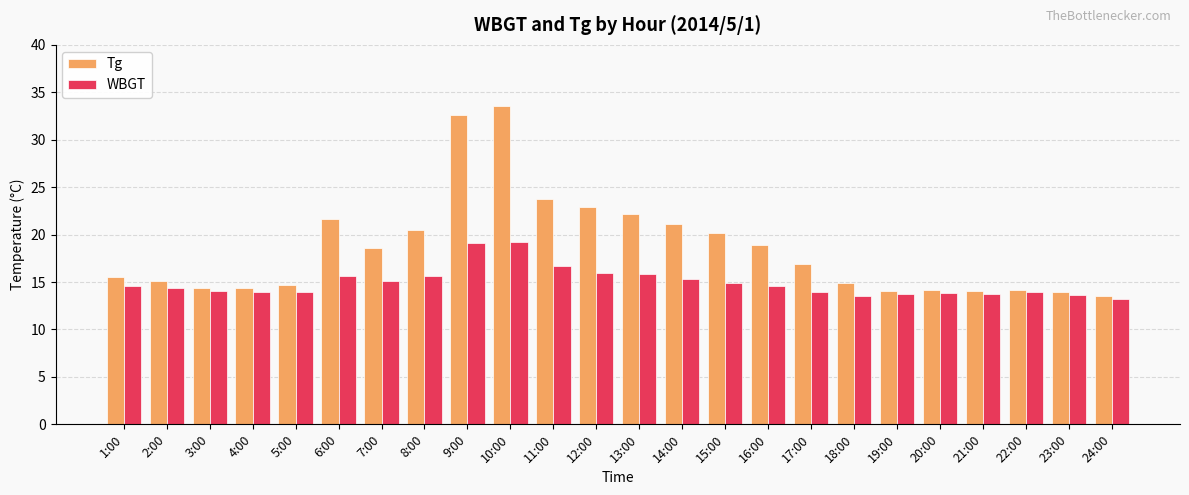

True or false: Tg has a value of 21.1 at 14:00.

True